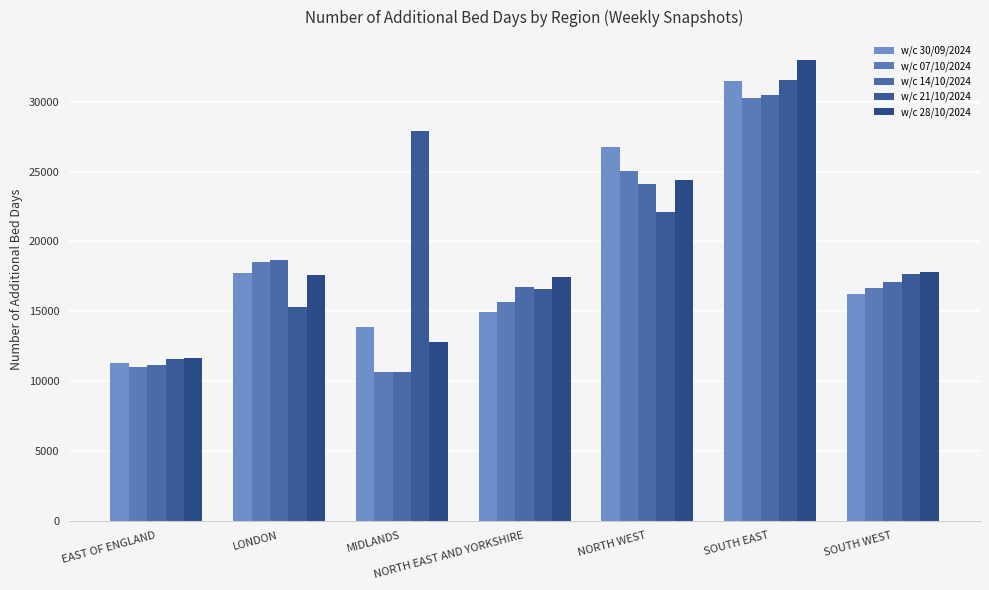

Reading right to left, transcribe all the data shown in this chart.

w/c 30/09/2024: 16201	31454	26788	14951	13901	17753	11262
w/c 07/10/2024: 16631	30257	25053	15660	10678	18516	10999
w/c 14/10/2024: 17109	30472	24103	16720	10676	18646	11162
w/c 21/10/2024: 17700	31551	22136	16627	27887	15295	11604
w/c 28/10/2024: 17774	32984	24372	17464	12809	17594	11641